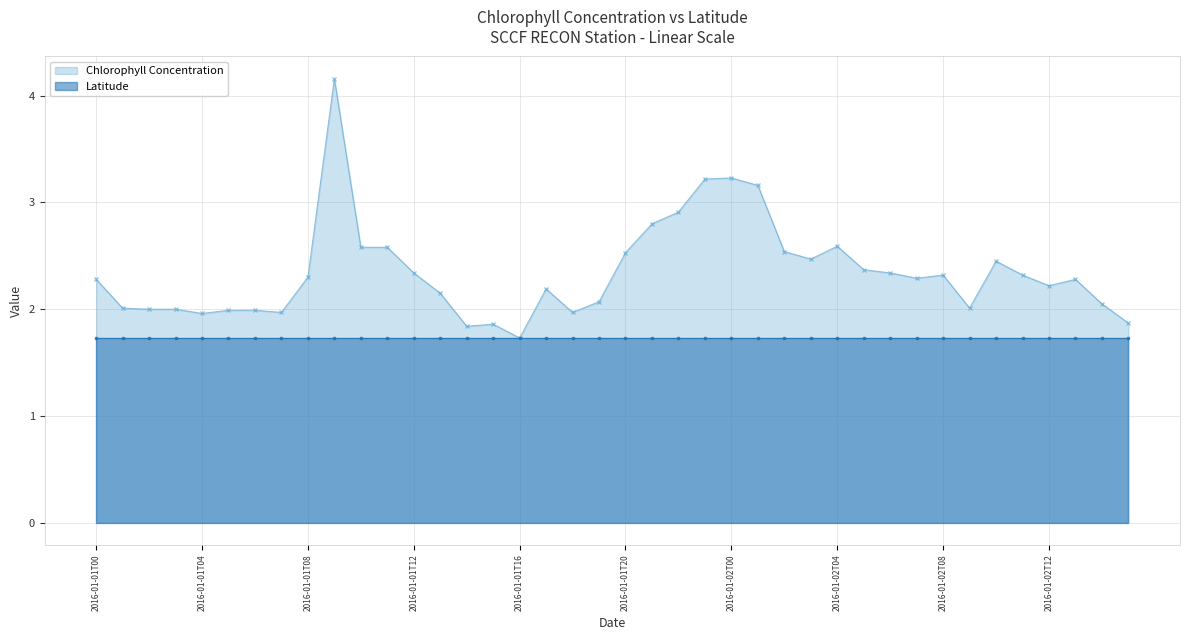

True or false: Chlorophyll Concentration has a value of 3.5 at 2016-01-02T08.

False